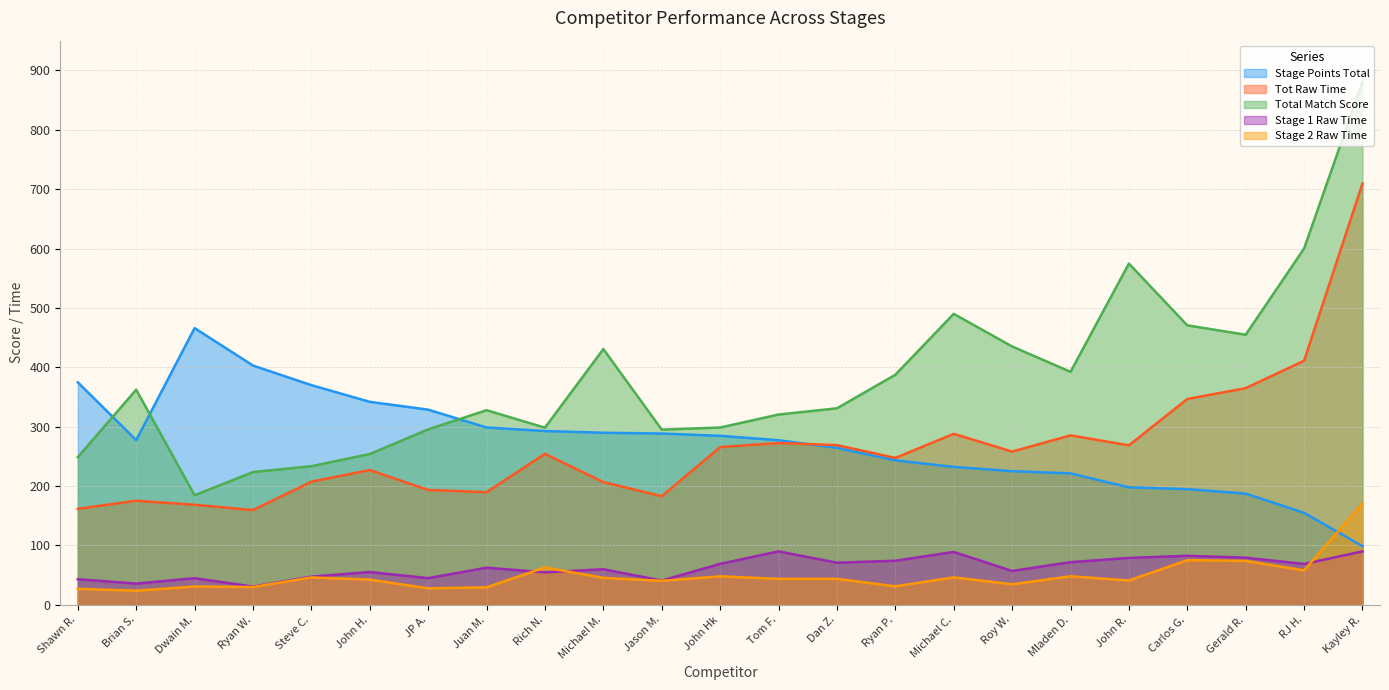

The value of Stage Points Total at Roy W. is 295.3. True or false?

False